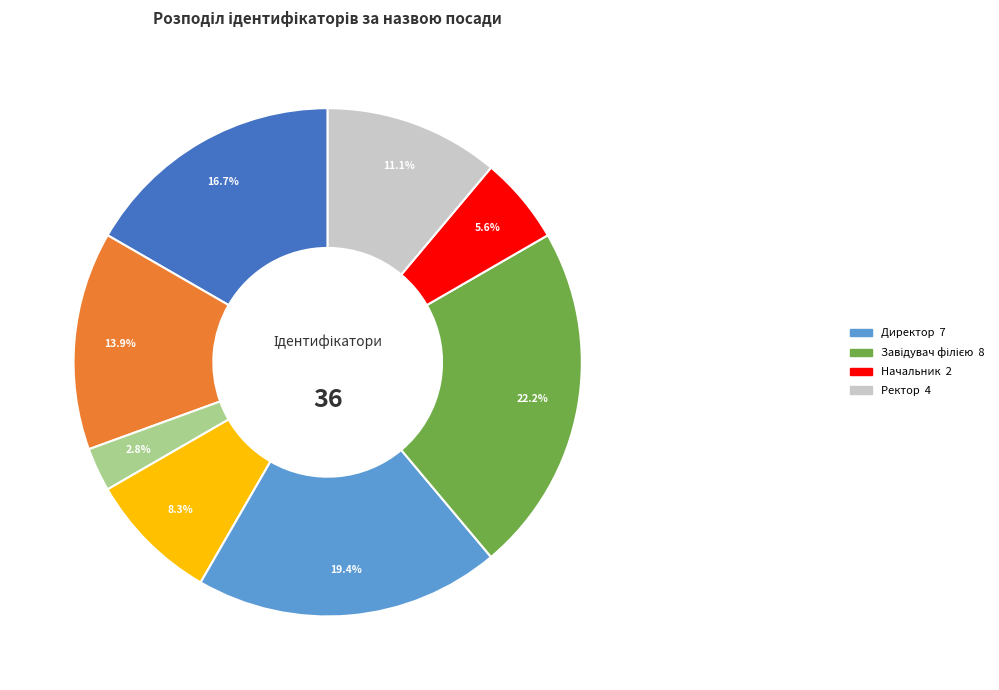

Does any single category account for the majority?

No